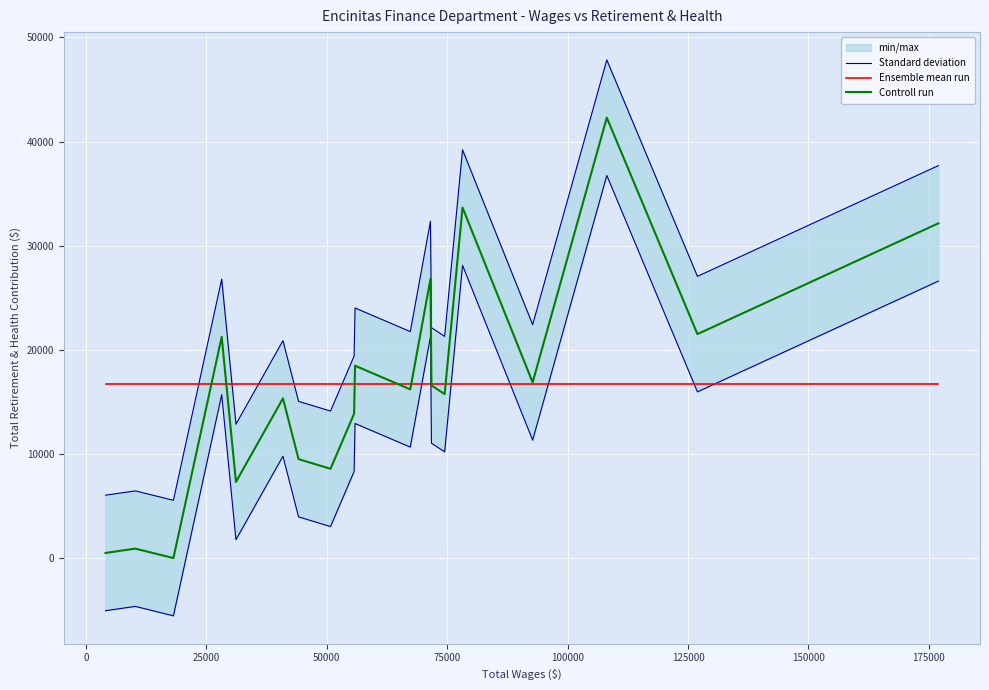

Reading left to right, list all the values displayed in this chart.

Standard deviation: 6037.7	6451.7	5546.7	26785.7	12857.7	20876.7	15046.7	14119.7	19405.7	24016.7	21747.7	32346.7	22125.7	21290.7	39204.7	22418.7	47839.7	27053.7	37689.7
Ensemble mean run: 16709.2	16709.2	16709.2	16709.2	16709.2	16709.2	16709.2	16709.2	16709.2	16709.2	16709.2	16709.2	16709.2	16709.2	16709.2	16709.2	16709.2	16709.2	16709.2
Controll run: 491.0	905.0	0.0	21239.0	7311.0	15330.0	9500.0	8573.0	13859.0	18470.0	16201.0	26800.0	16579.0	15744.0	33658.0	16872.0	42293.0	21507.0	32143.0